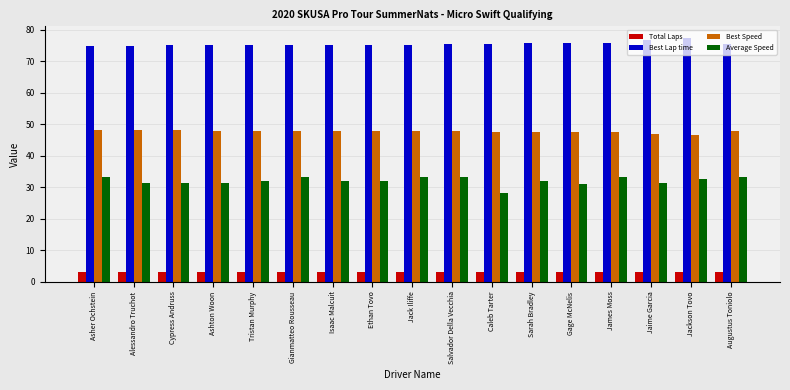

Is it true that Best Lap time equals 75.1 at Gianmatteo Rousseau?

True